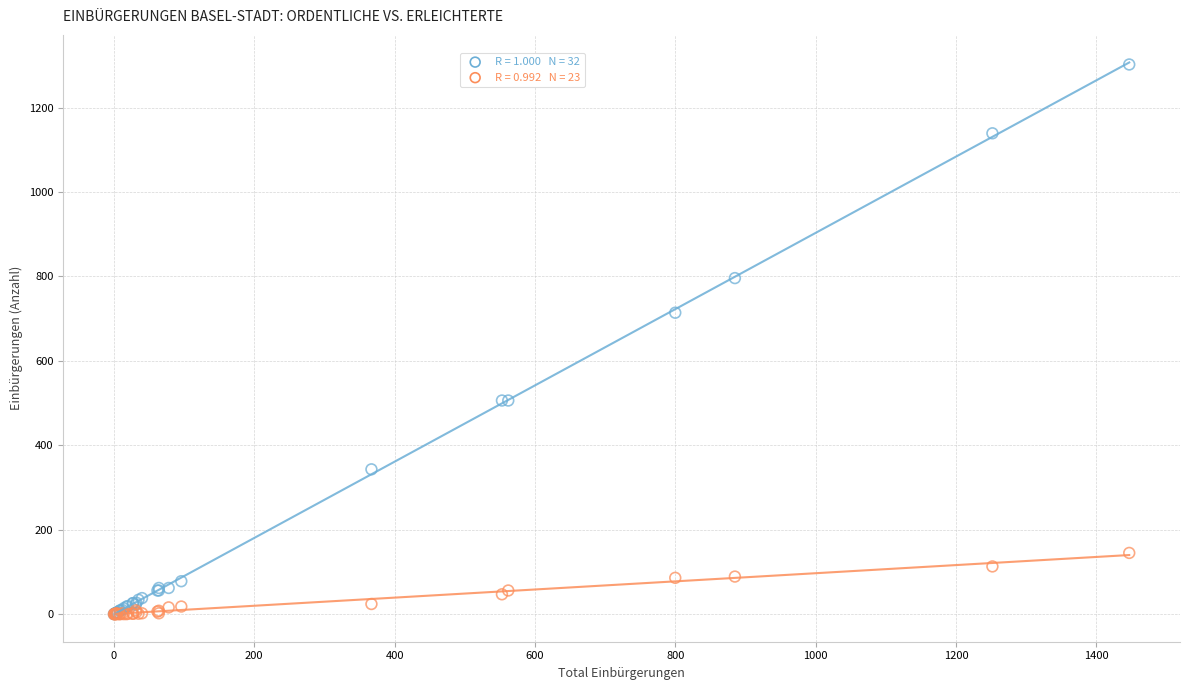

Across all series, what Y value is closest to 651?

714